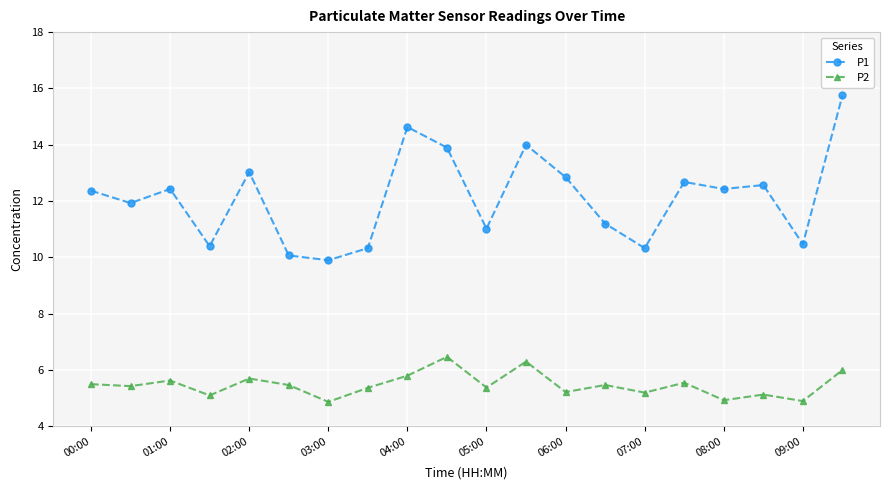

Which series has the widest spread of values?

P1